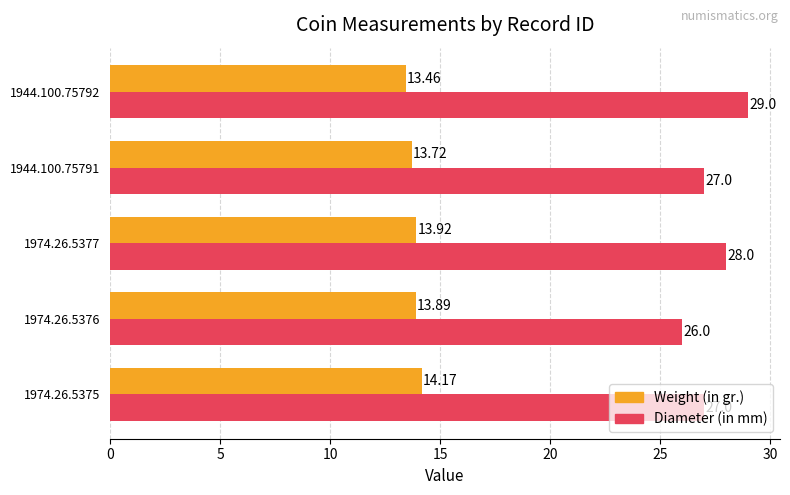

How many distinct data groups are displayed?

2